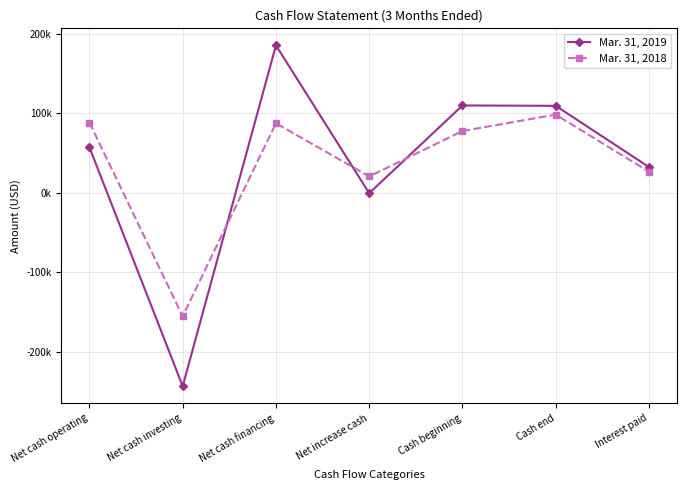

List the series in order of their overall mean, highest first.

Mar. 31, 2019, Mar. 31, 2018